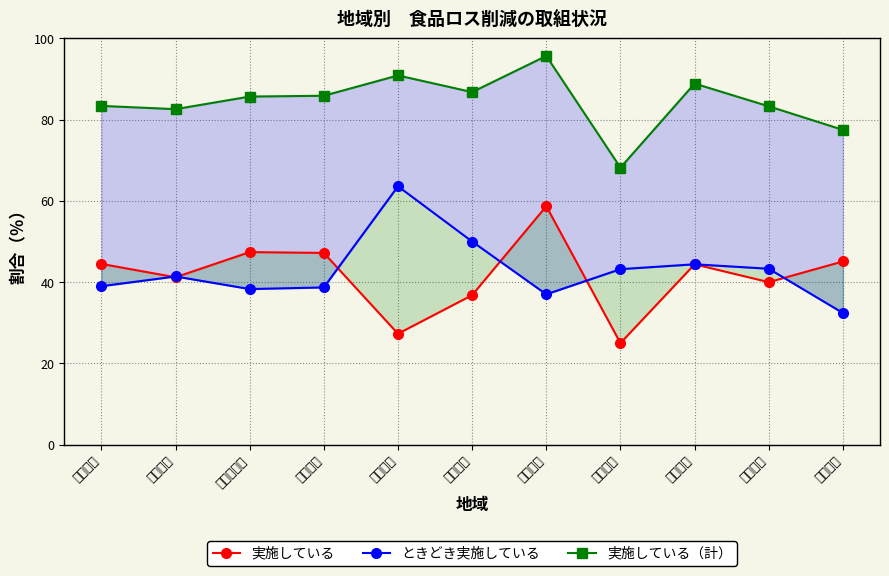

True or false: 実施している and 実施している（計） intersect in this chart.

False